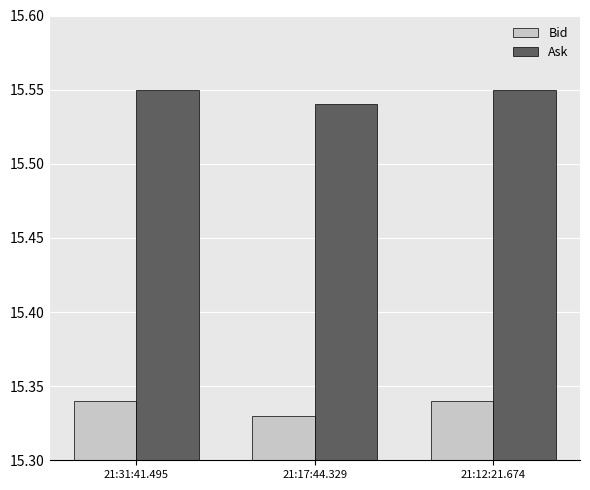

At which category does the chart reach its minimum across all series?

21:17:44.329